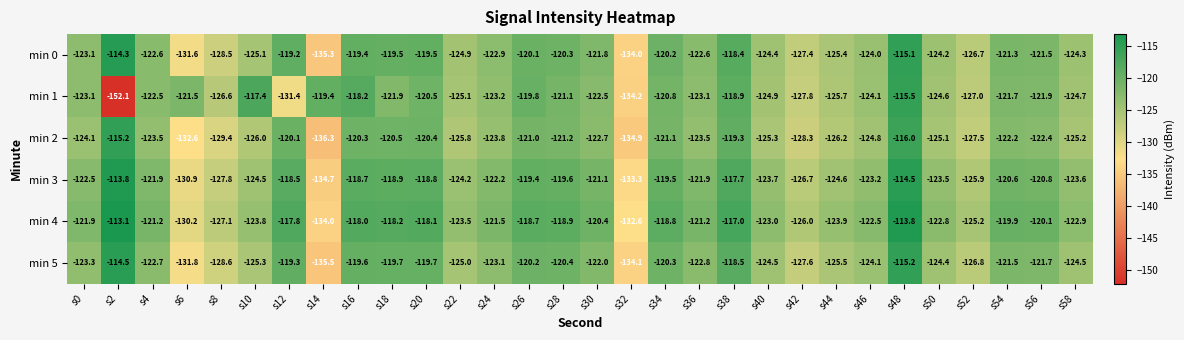

At which label does min 3 first exceed -121?

s2